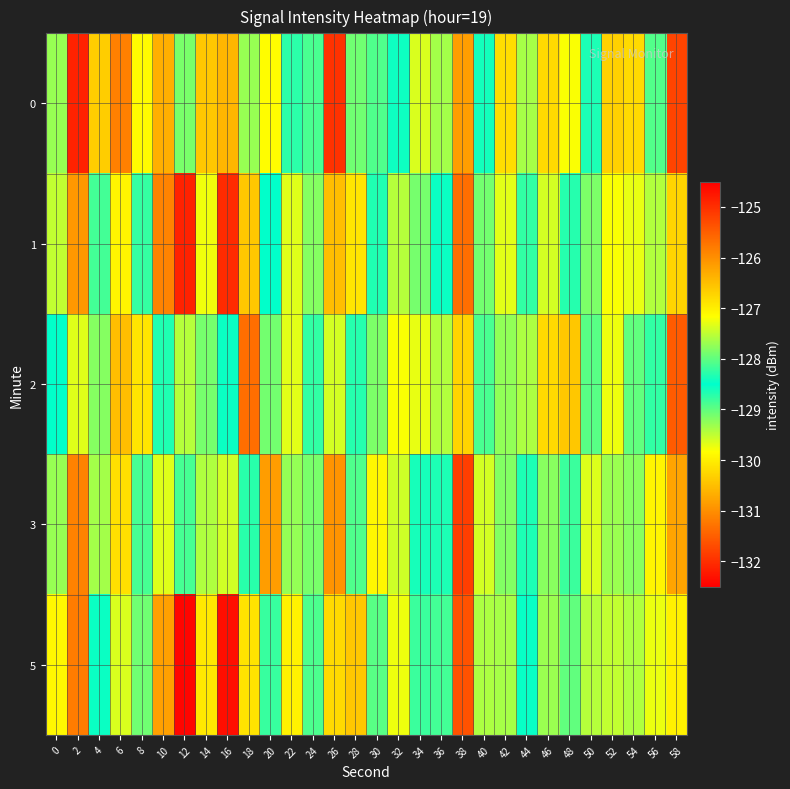

Reading left to right, list all the values displayed in this chart.

0: 0=-129.3	2=-132.1	4=-130.4	6=-131.2	8=-129.9	10=-130.7	12=-129.1	14=-130.4	16=-130.6	18=-129.3	20=-127.1	22=-128.7	24=-128.9	26=-132.0	28=-129.1	30=-128.1	32=-128.4	34=-129.6	36=-129.4	38=-126.2	40=-128.4	42=-130.2	44=-129.4	46=-130.2	48=-129.8	50=-128.4	52=-130.3	54=-130.2	56=-128.1	58=-131.8
1: 0=-127.5	2=-126.1	4=-128.8	6=-129.9	8=-128.2	10=-131.1	12=-124.9	14=-127.2	16=-125.0	18=-130.4	20=-128.5	22=-127.3	24=-129.2	26=-130.5	28=-126.9	30=-128.3	32=-127.6	34=-129.1	36=-128.4	38=-125.7	40=-127.9	42=-129.7	44=-128.8	46=-129.6	48=-128.3	50=-127.9	52=-129.8	54=-129.7	56=-127.6	58=-130.3
2: 0=-128.5	2=-127.3	4=-129.2	6=-130.5	8=-126.9	10=-128.3	12=-127.6	14=-129.1	16=-128.4	18=-125.7	20=-127.9	22=-129.7	24=-128.8	26=-129.6	28=-128.3	30=-127.9	32=-129.8	34=-129.7	36=-127.6	38=-130.3	40=-128.1	42=-127.7	44=-129.4	46=-130.2	48=-126.6	50=-128.0	52=-127.3	54=-129.0	56=-128.2	58=-125.5
3: 0=-129.3	2=-131.1	4=-129.4	6=-130.2	8=-128.9	10=-129.7	12=-128.1	14=-129.4	16=-129.6	18=-128.3	20=-126.1	22=-127.7	24=-127.9	26=-131.0	28=-128.1	30=-127.1	32=-127.4	34=-128.6	36=-128.4	38=-125.2	40=-127.4	42=-129.2	44=-128.4	46=-129.2	48=-128.8	50=-127.4	52=-129.3	54=-129.2	56=-127.1	58=-130.8
5: 0=-127.1	2=-125.8	4=-128.5	6=-129.6	8=-127.9	10=-130.8	12=-124.6	14=-126.9	16=-124.7	18=-130.1	20=-128.2	22=-127.0	24=-128.9	26=-130.2	28=-126.6	30=-128.0	32=-127.3	34=-128.8	36=-128.1	38=-125.4	40=-127.6	42=-129.4	44=-128.5	46=-129.3	48=-128.0	50=-127.6	52=-129.5	54=-129.4	56=-127.3	58=-130.0